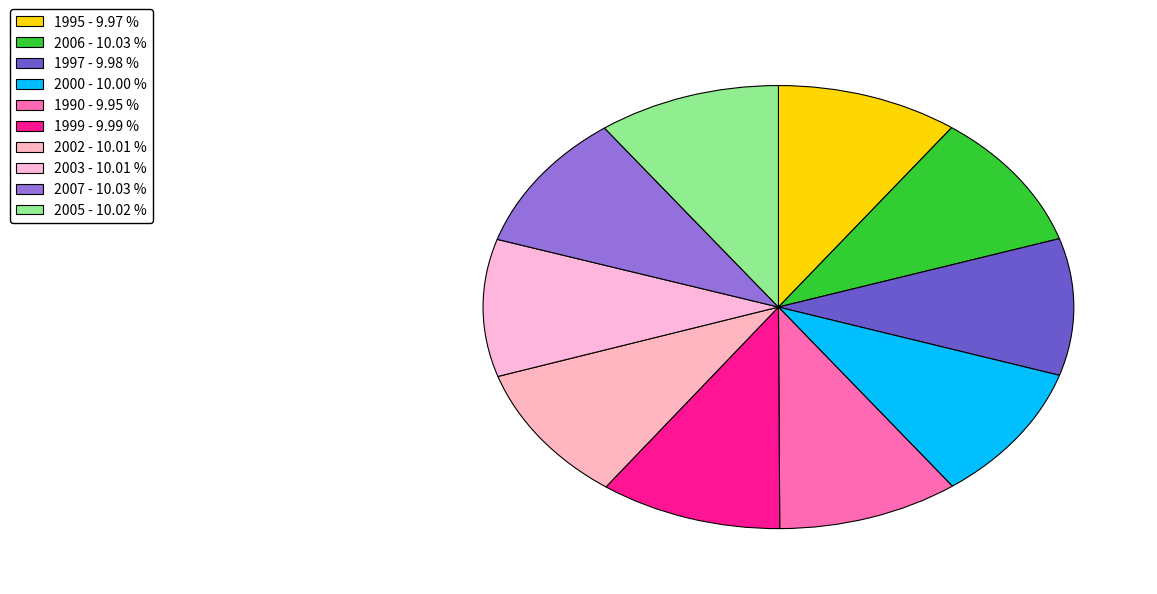

How much of the chart is everything except 2006?

90.0%